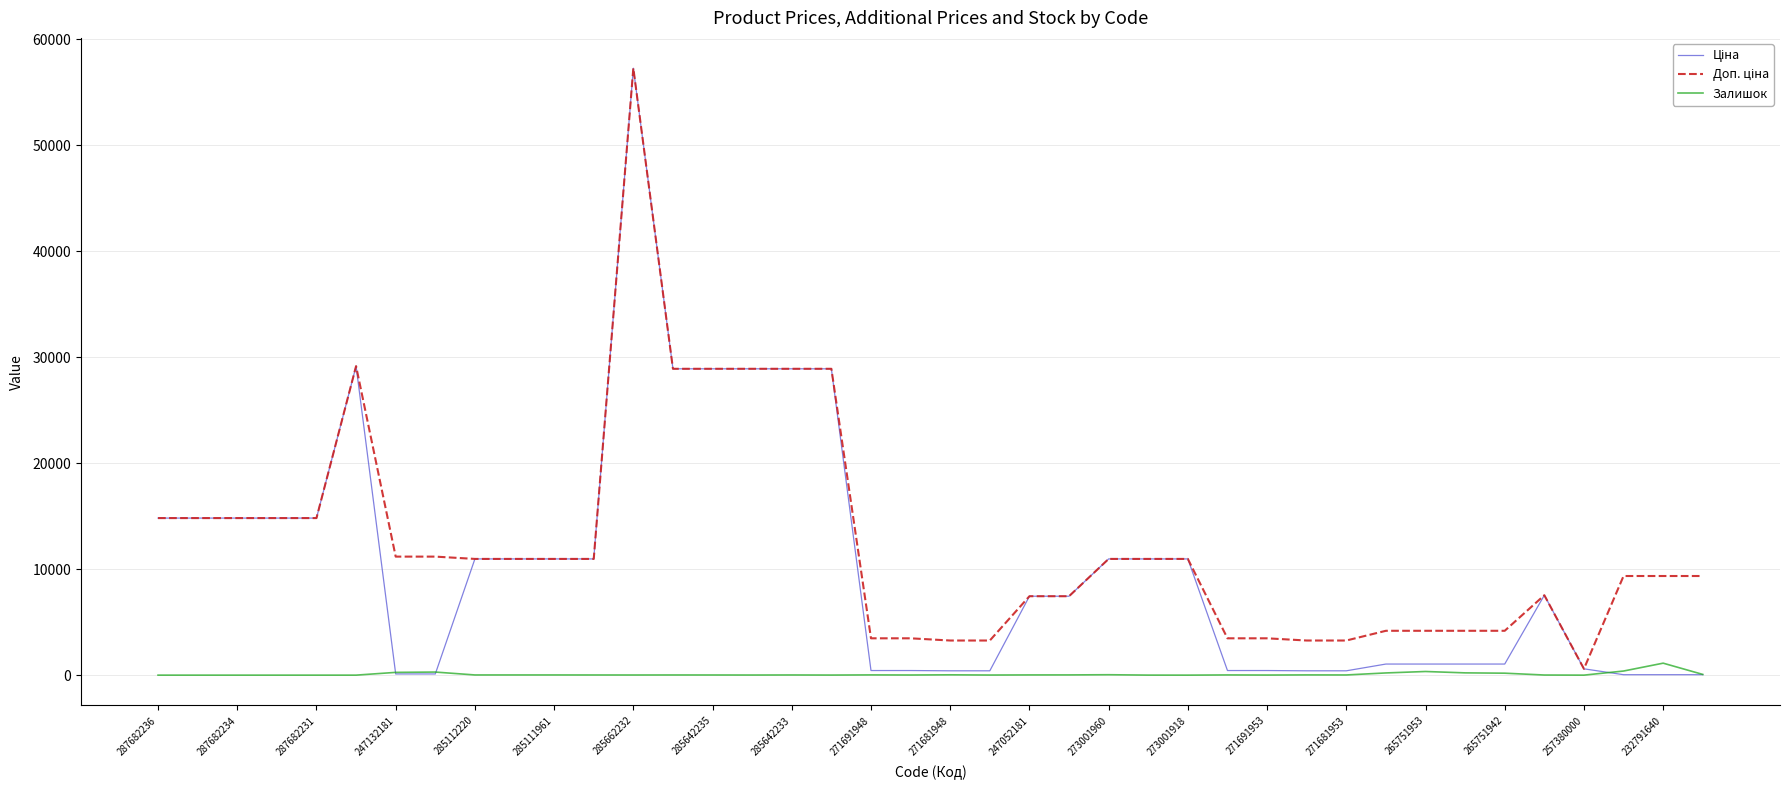

Is this an area chart (filled region under the line)?

No